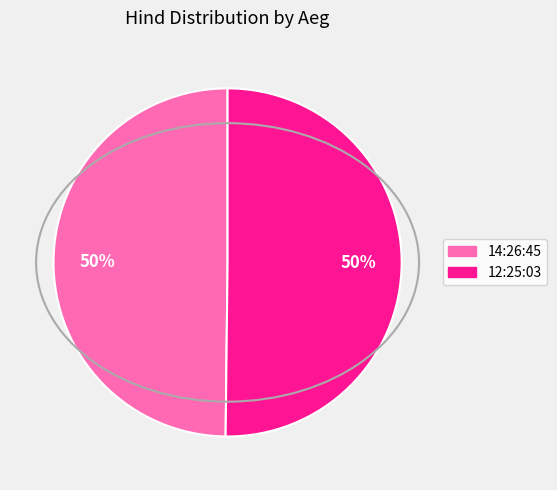

How many segments does this pie chart have?

2